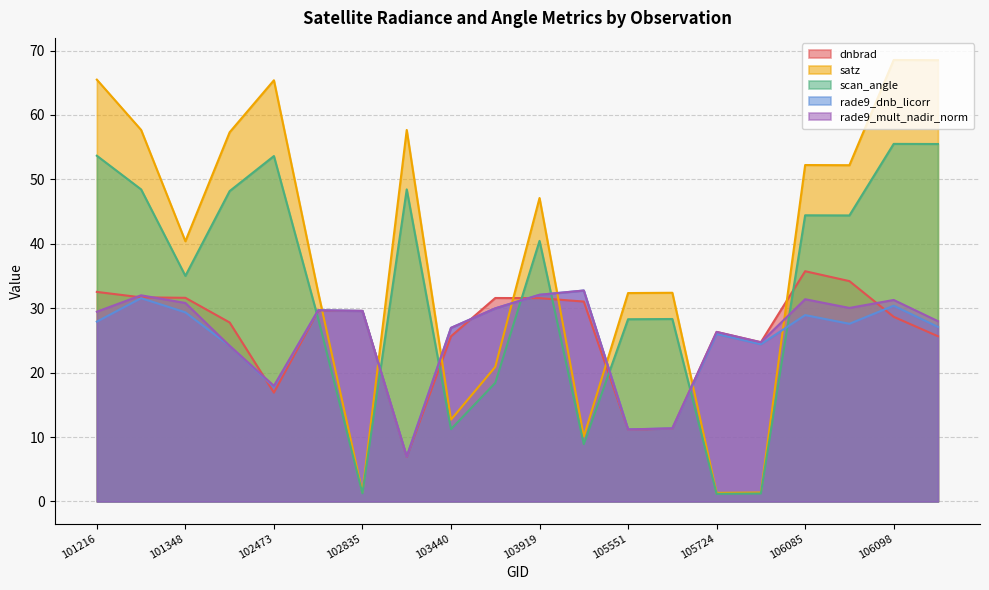

How many categories are shown in the chart?

20